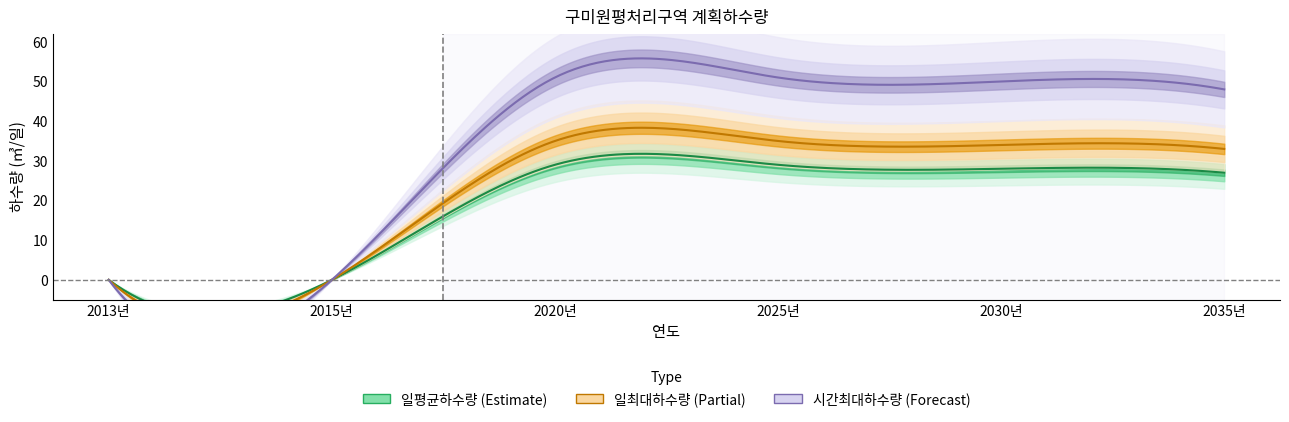

Between 2015년 and 2035년, which is larger?

2035년